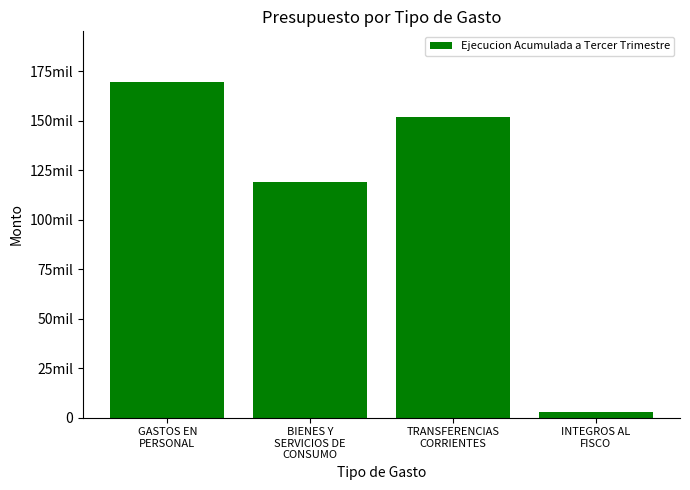

What is the label of the 1st bar from the left?

GASTOS EN
PERSONAL